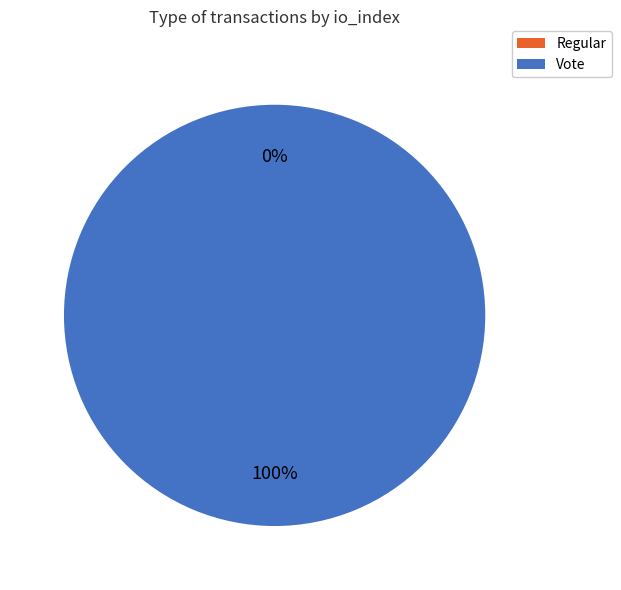

Is it true that Vote is 99% of the pie?

False